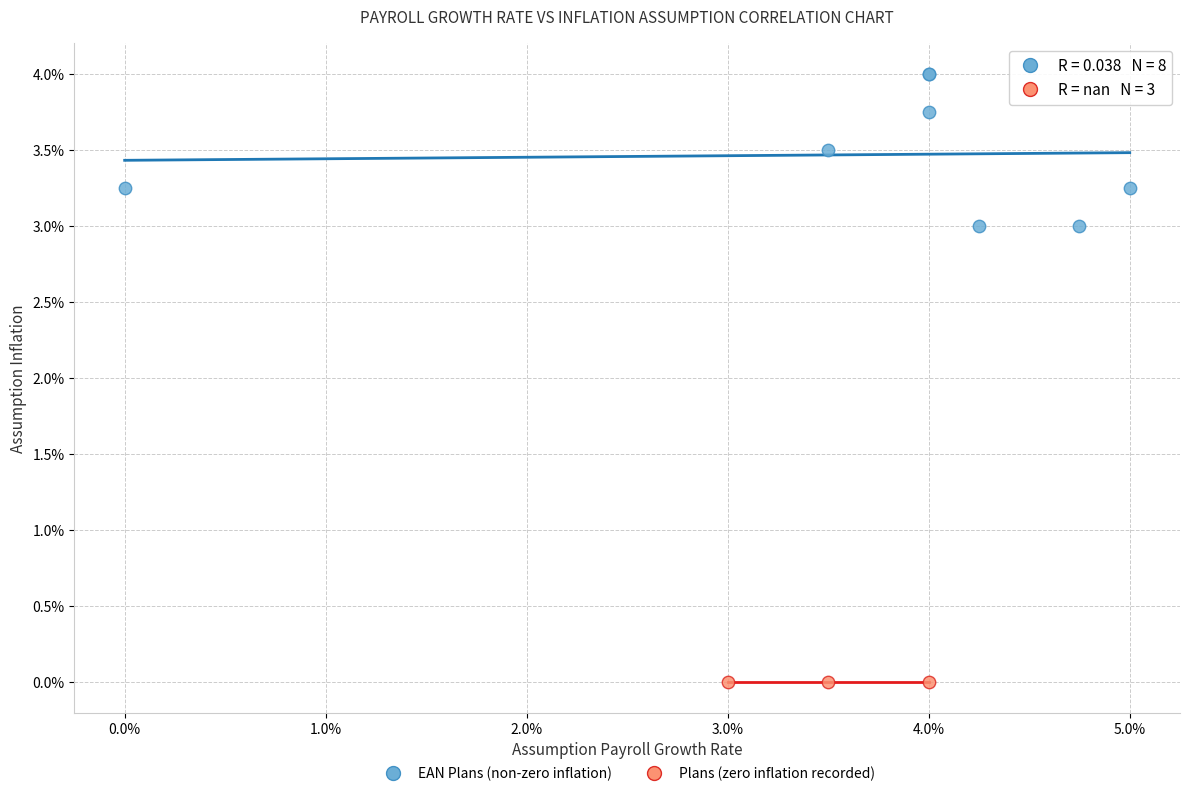

What are all the series names shown in the legend?

EAN Plans (non-zero inflation), Plans (zero inflation recorded)